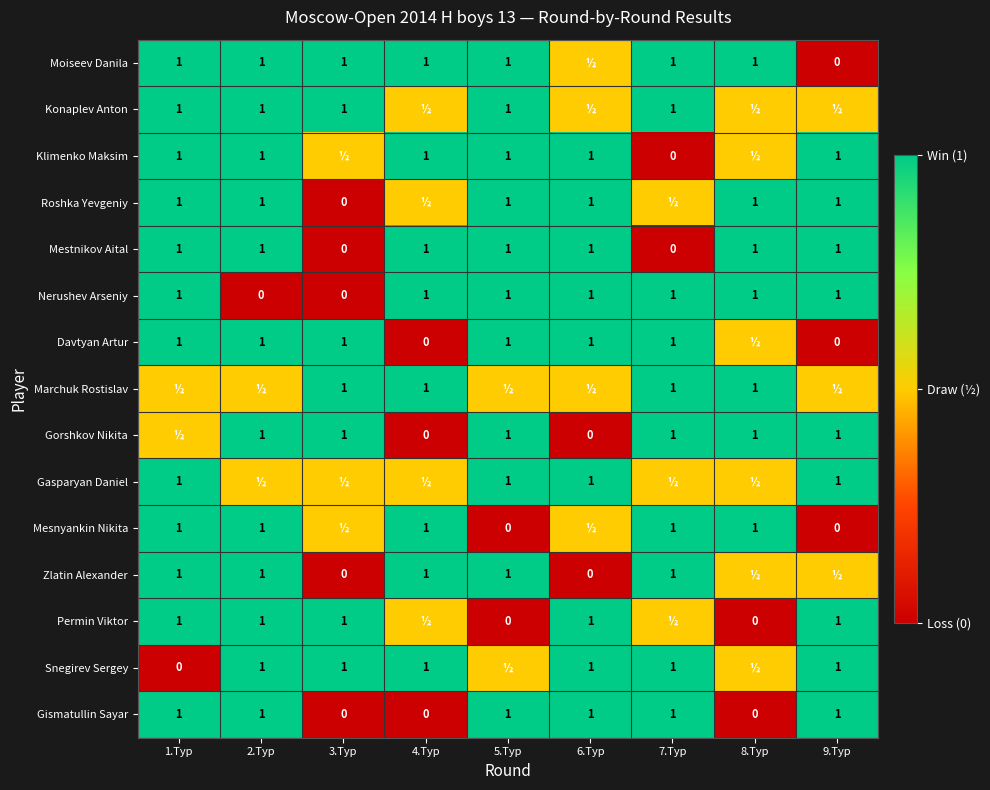

Is it true that Klimenko Maksim equals 0.4 at 4.Тур?

False